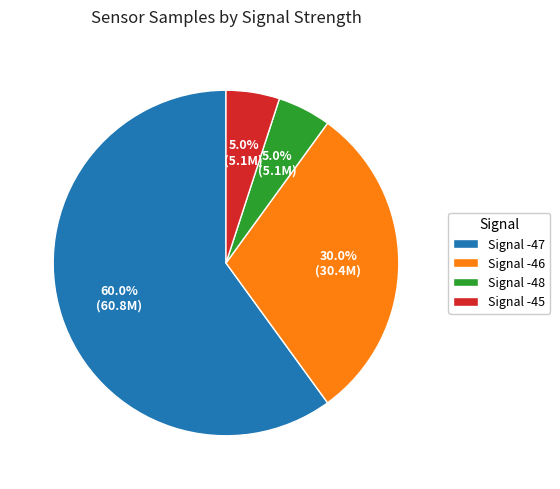

What is the ratio of the value at Signal -47 to the value at Signal -46?

2.0